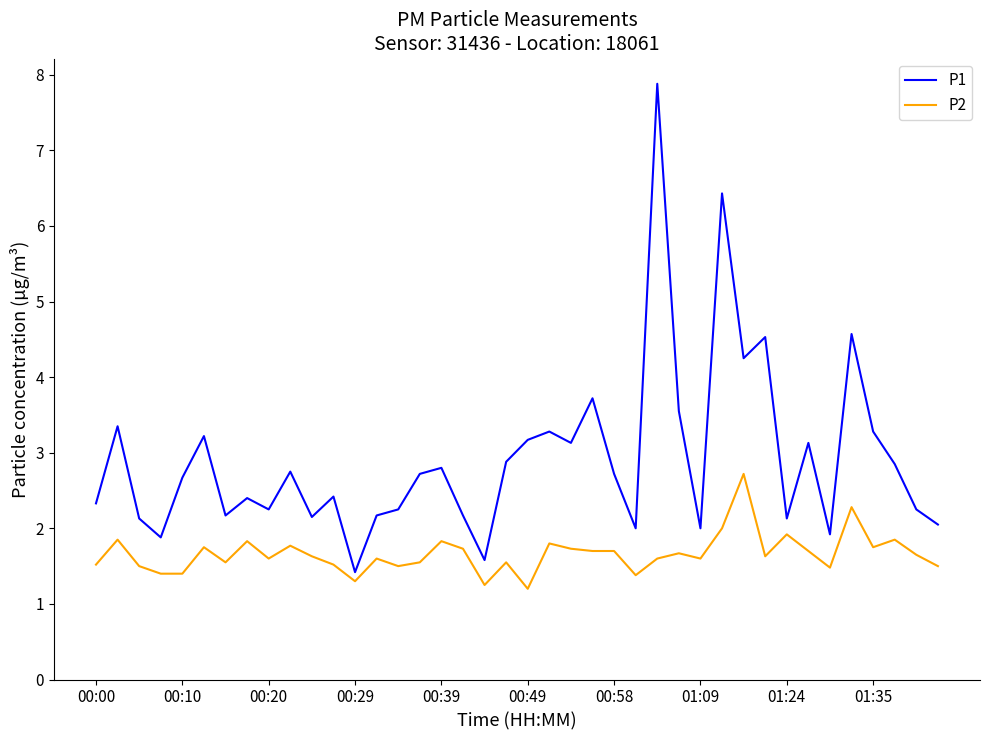

What is the lowest value of the P1 series?

1.4